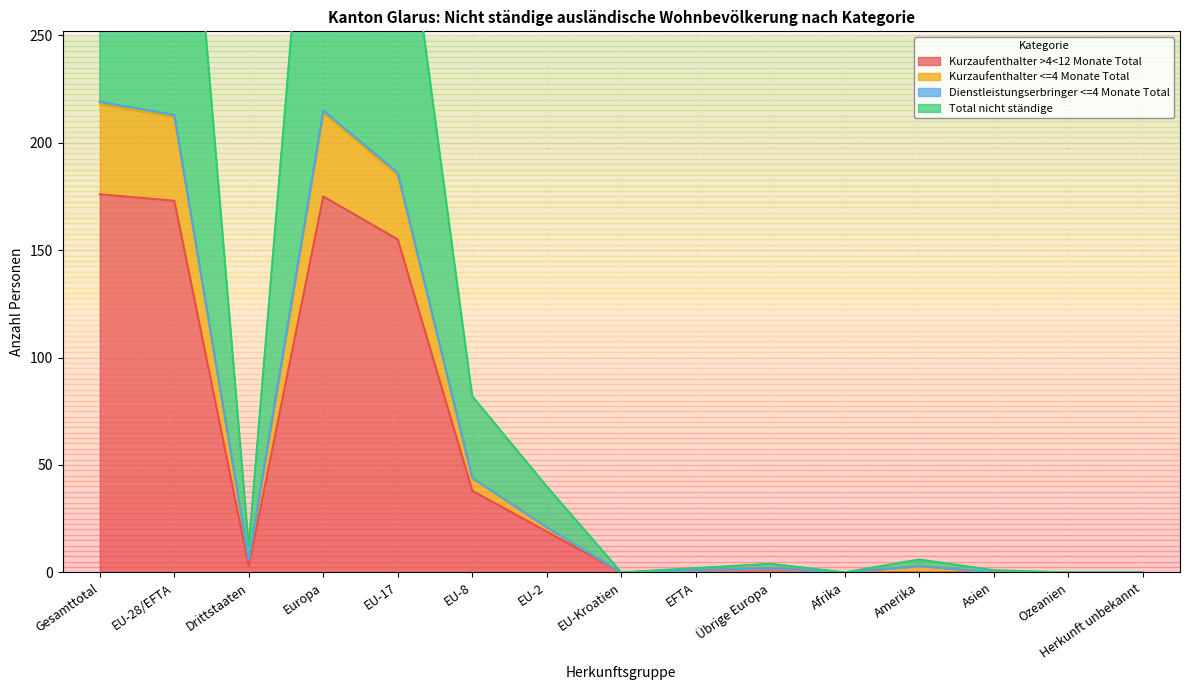

Which has a higher value, Ozeanien or Afrika?

Ozeanien